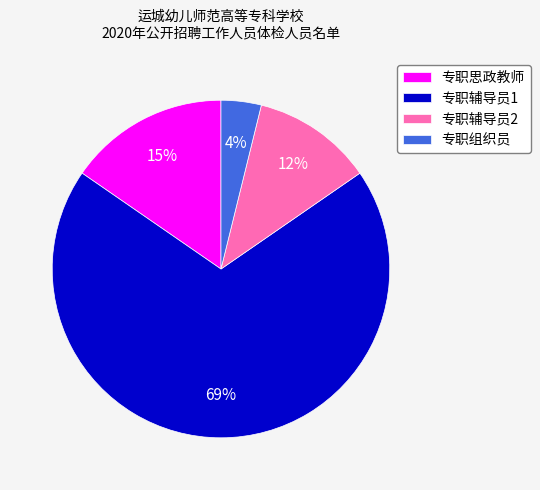

How many segments does this pie chart have?

4